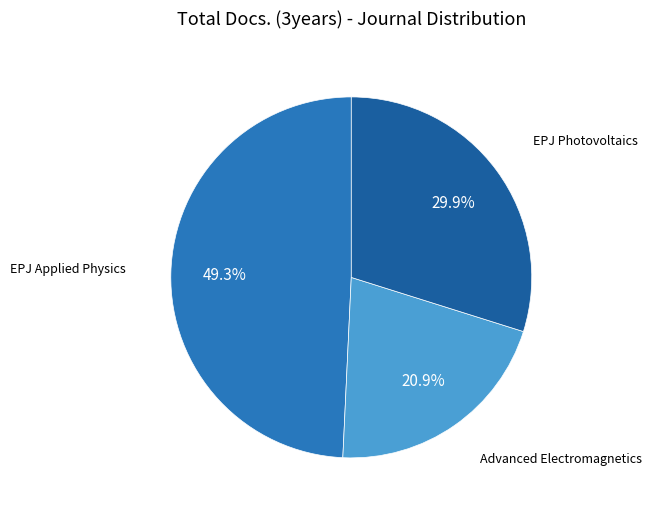

To the nearest percent, what is the average slice percentage?

33%